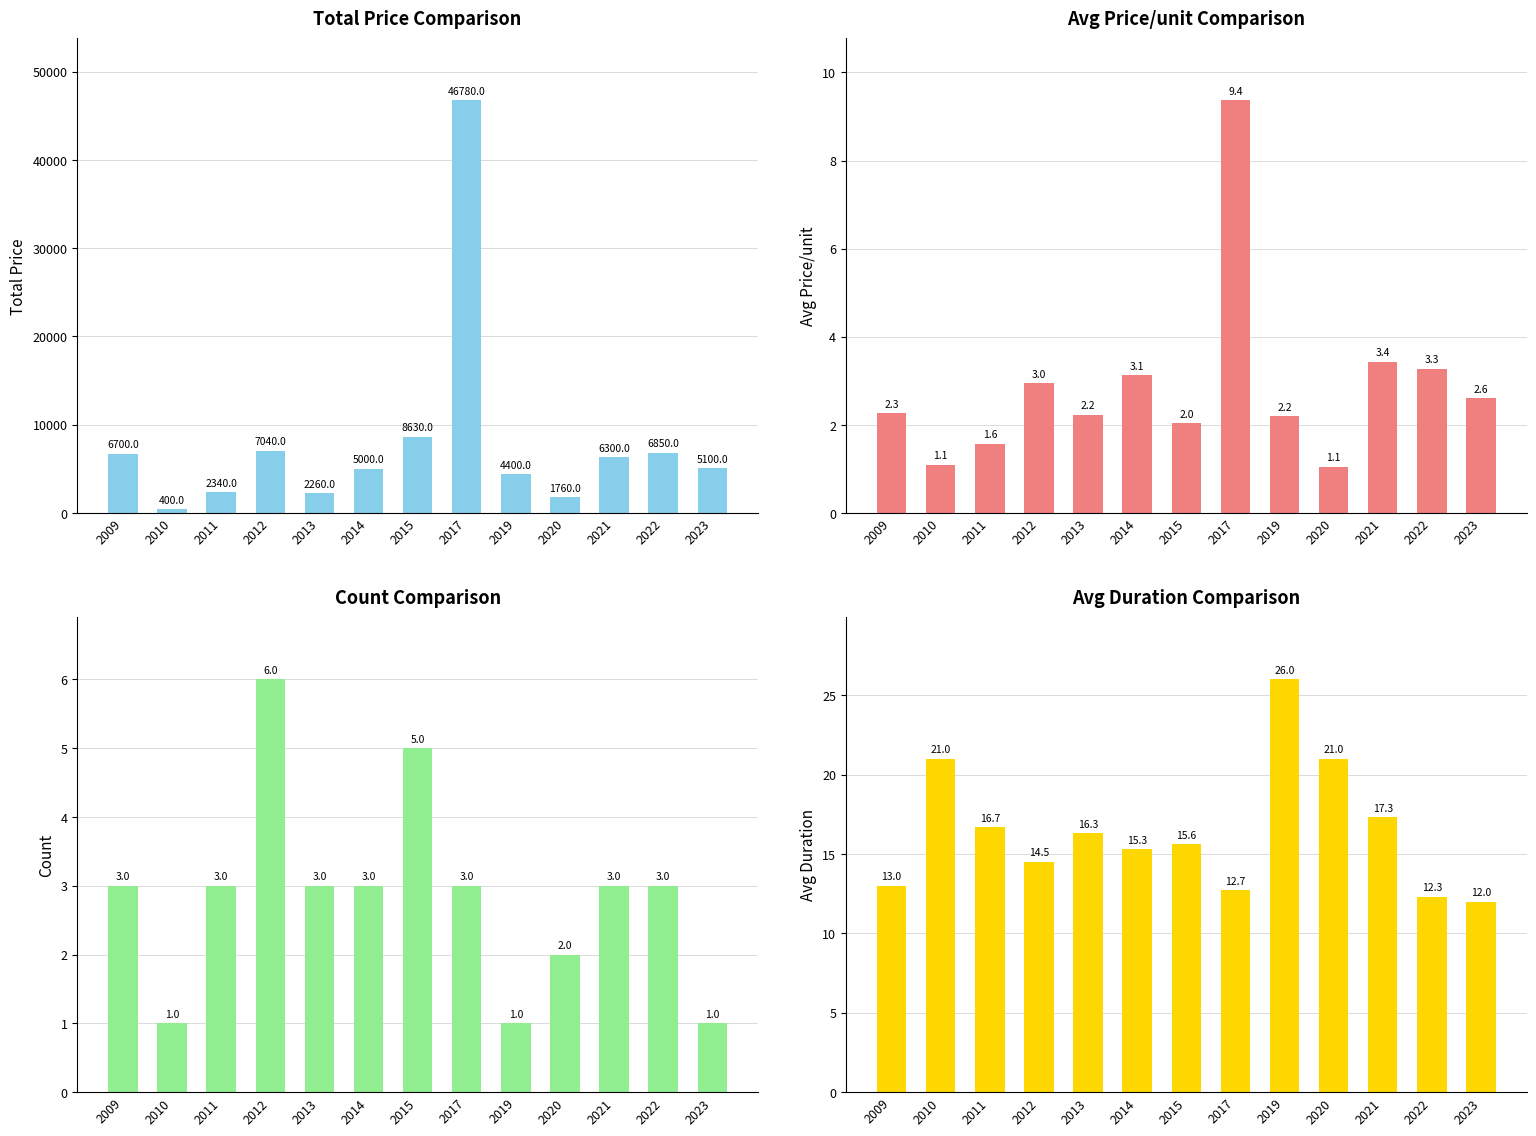

What is the sum of all Avg Duration values?

213.7